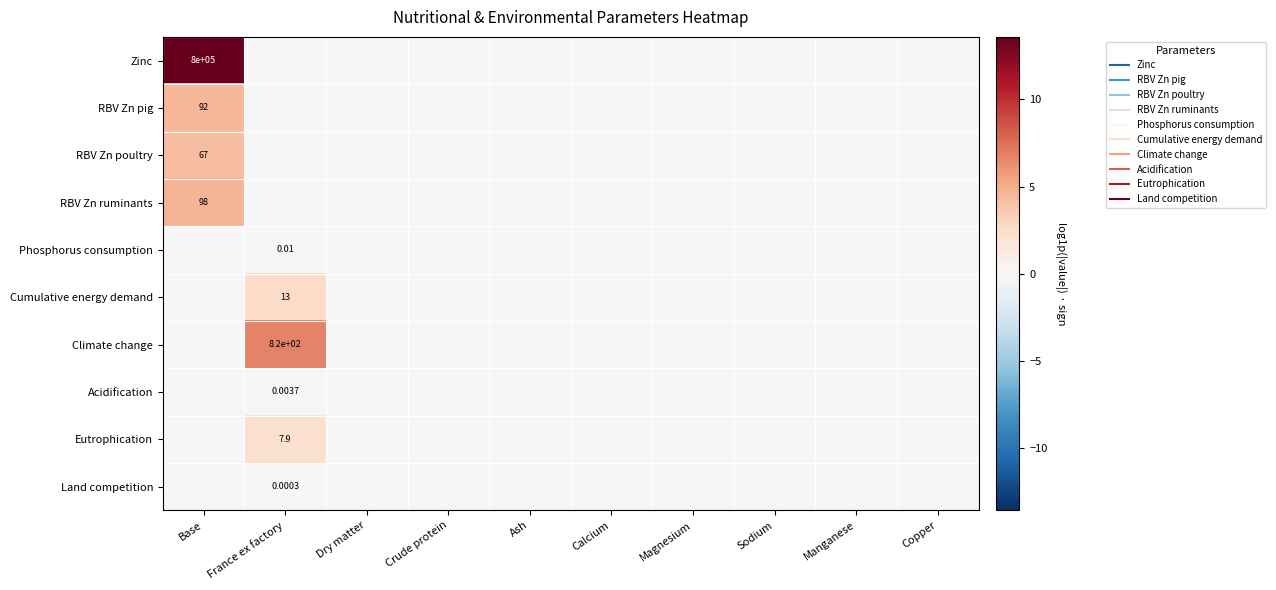

The value of RBV Zn ruminants at Ash is 2.6. True or false?

False